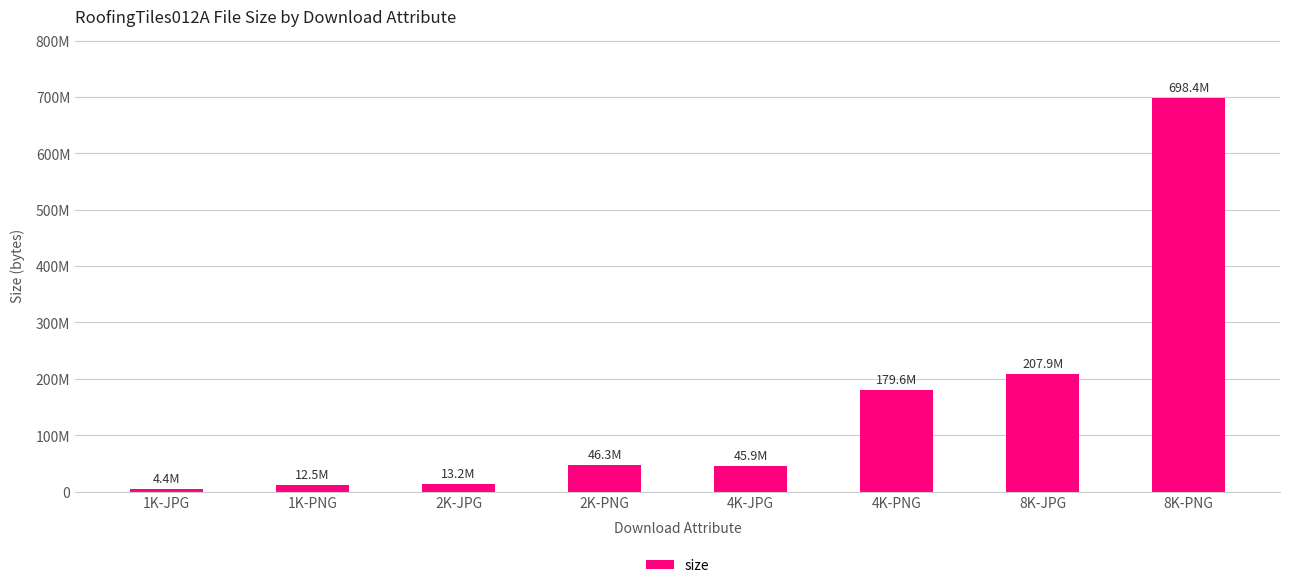

What is the greatest value displayed?

698398518